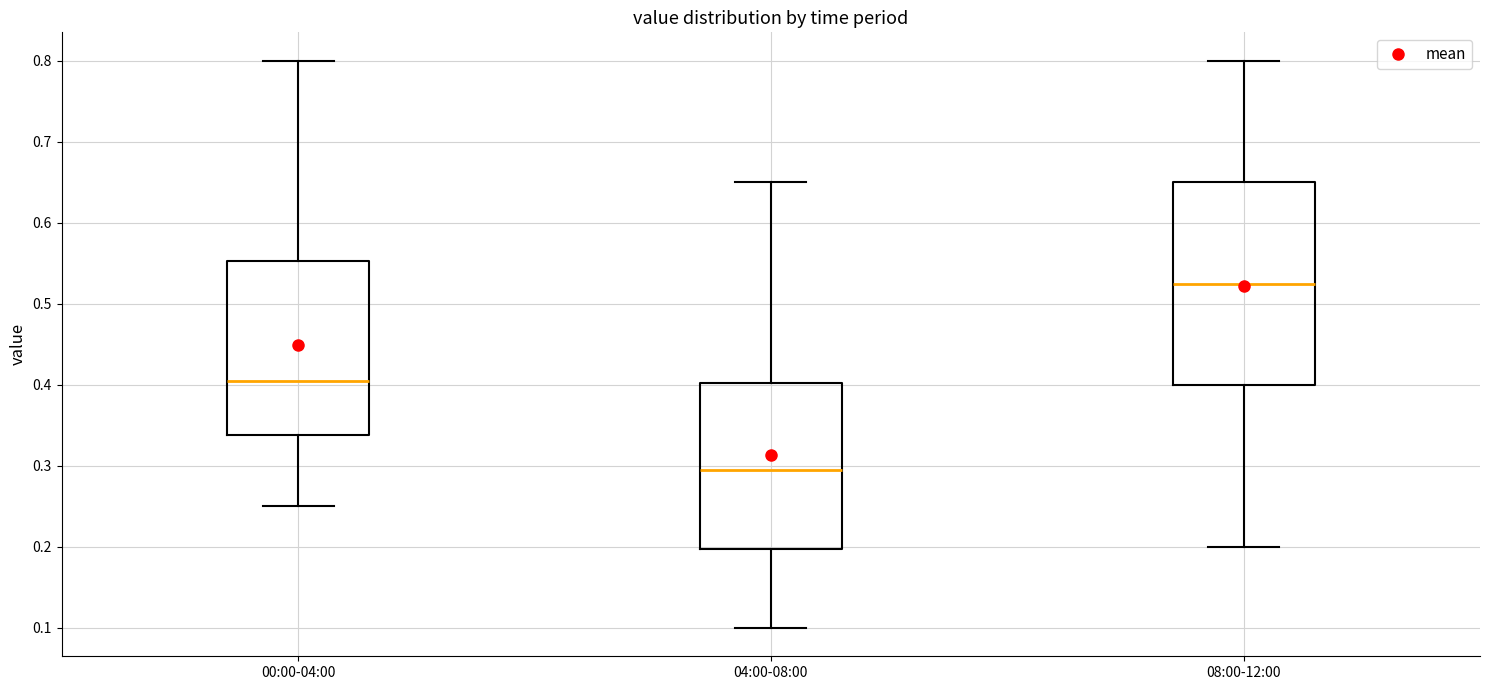

Where does the upper whisker of the box for 08:00-12:00 end on the y-axis? The values are not printed on the chart, so give them approximately, as read against the axis.

0.80